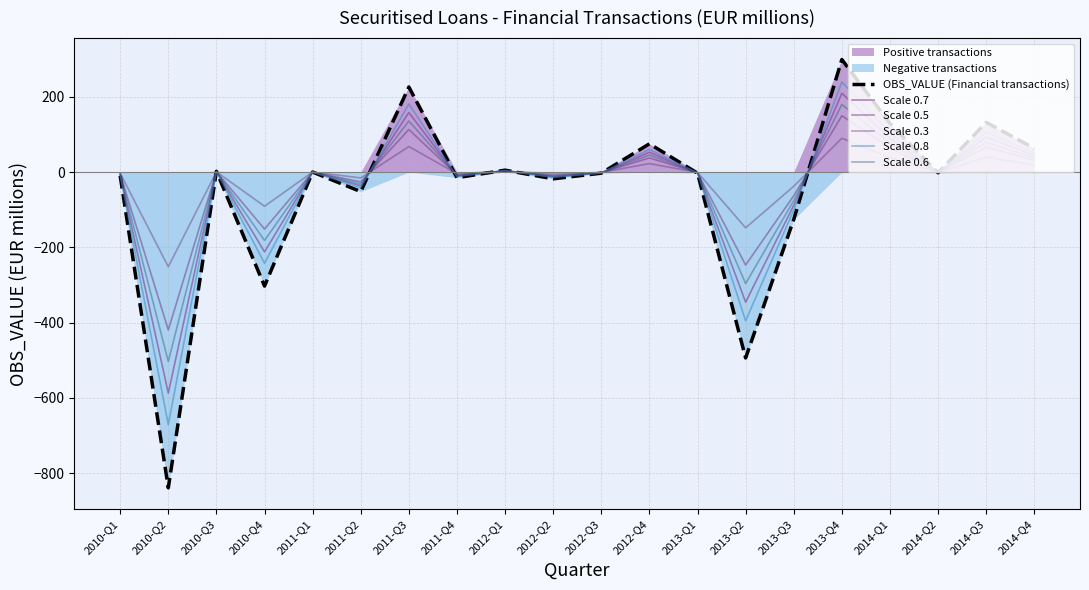

Reading left to right, list all the values displayed in this chart.

OBS_VALUE (Financial transactions): 2010-Q1=-10.0	2010-Q2=-839.0	2010-Q3=2.0	2010-Q4=-303.0	2011-Q1=0.0	2011-Q2=-52.0	2011-Q3=226.0	2011-Q4=-15.0	2012-Q1=5.0	2012-Q2=-18.0	2012-Q3=-3.0	2012-Q4=75.0	2013-Q1=-3.0	2013-Q2=-494.0	2013-Q3=-126.0	2013-Q4=299.0	2014-Q1=129.0	2014-Q2=-2.0	2014-Q3=132.0	2014-Q4=63.0
Scale 0.7: 2010-Q1=-7.0	2010-Q2=-587.3	2010-Q3=1.4	2010-Q4=-212.1	2011-Q1=0.0	2011-Q2=-36.4	2011-Q3=158.2	2011-Q4=-10.5	2012-Q1=3.5	2012-Q2=-12.6	2012-Q3=-2.1	2012-Q4=52.5	2013-Q1=-2.1	2013-Q2=-345.8	2013-Q3=-88.2	2013-Q4=209.3	2014-Q1=90.3	2014-Q2=-1.4	2014-Q3=92.4	2014-Q4=44.1
Scale 0.5: 2010-Q1=-5.0	2010-Q2=-419.5	2010-Q3=1.0	2010-Q4=-151.5	2011-Q1=0.0	2011-Q2=-26.0	2011-Q3=113.0	2011-Q4=-7.5	2012-Q1=2.5	2012-Q2=-9.0	2012-Q3=-1.5	2012-Q4=37.5	2013-Q1=-1.5	2013-Q2=-247.0	2013-Q3=-63.0	2013-Q4=149.5	2014-Q1=64.5	2014-Q2=-1.0	2014-Q3=66.0	2014-Q4=31.5
Scale 0.3: 2010-Q1=-3.0	2010-Q2=-251.7	2010-Q3=0.6	2010-Q4=-90.9	2011-Q1=0.0	2011-Q2=-15.6	2011-Q3=67.8	2011-Q4=-4.5	2012-Q1=1.5	2012-Q2=-5.4	2012-Q3=-0.9	2012-Q4=22.5	2013-Q1=-0.9	2013-Q2=-148.2	2013-Q3=-37.8	2013-Q4=89.7	2014-Q1=38.7	2014-Q2=-0.6	2014-Q3=39.6	2014-Q4=18.9
Scale 0.8: 2010-Q1=-8.0	2010-Q2=-671.2	2010-Q3=1.6	2010-Q4=-242.4	2011-Q1=0.0	2011-Q2=-41.6	2011-Q3=180.8	2011-Q4=-12.0	2012-Q1=4.0	2012-Q2=-14.4	2012-Q3=-2.4	2012-Q4=60.0	2013-Q1=-2.4	2013-Q2=-395.2	2013-Q3=-100.8	2013-Q4=239.2	2014-Q1=103.2	2014-Q2=-1.6	2014-Q3=105.6	2014-Q4=50.4
Scale 0.6: 2010-Q1=-6.0	2010-Q2=-503.4	2010-Q3=1.2	2010-Q4=-181.8	2011-Q1=0.0	2011-Q2=-31.2	2011-Q3=135.6	2011-Q4=-9.0	2012-Q1=3.0	2012-Q2=-10.8	2012-Q3=-1.8	2012-Q4=45.0	2013-Q1=-1.8	2013-Q2=-296.4	2013-Q3=-75.6	2013-Q4=179.4	2014-Q1=77.4	2014-Q2=-1.2	2014-Q3=79.2	2014-Q4=37.8